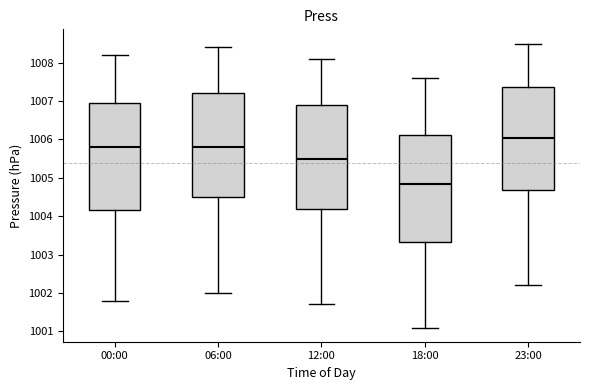

Reading left to right, read every box against the y-axis: the position of its median line, the range the box covers, and the ends of its whiskers. The values are not printed on the chart, so give them approximately, as read against the axis.

00:00: median 1005.8, box 1004.2 to 1007.0, whiskers 1001.8 to 1008.2
06:00: median 1005.8, box 1004.5 to 1007.2, whiskers 1002.0 to 1008.4
12:00: median 1005.5, box 1004.2 to 1006.9, whiskers 1001.7 to 1008.1
18:00: median 1004.9, box 1003.3 to 1006.1, whiskers 1001.1 to 1007.6
23:00: median 1006.1, box 1004.7 to 1007.4, whiskers 1002.2 to 1008.5